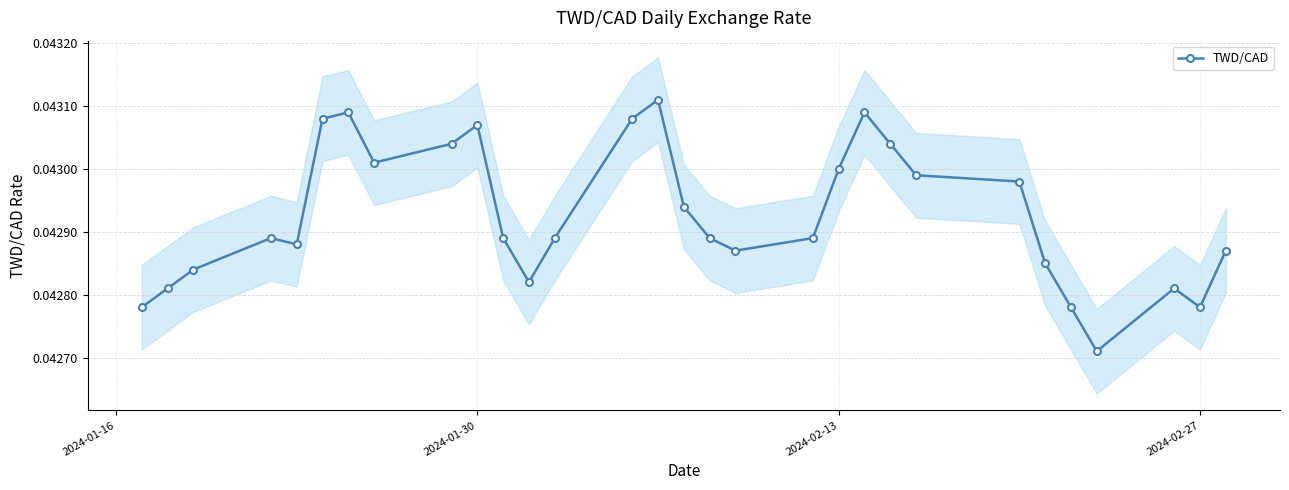

Count the TWD/CAD values in the range 0 to 1.

30